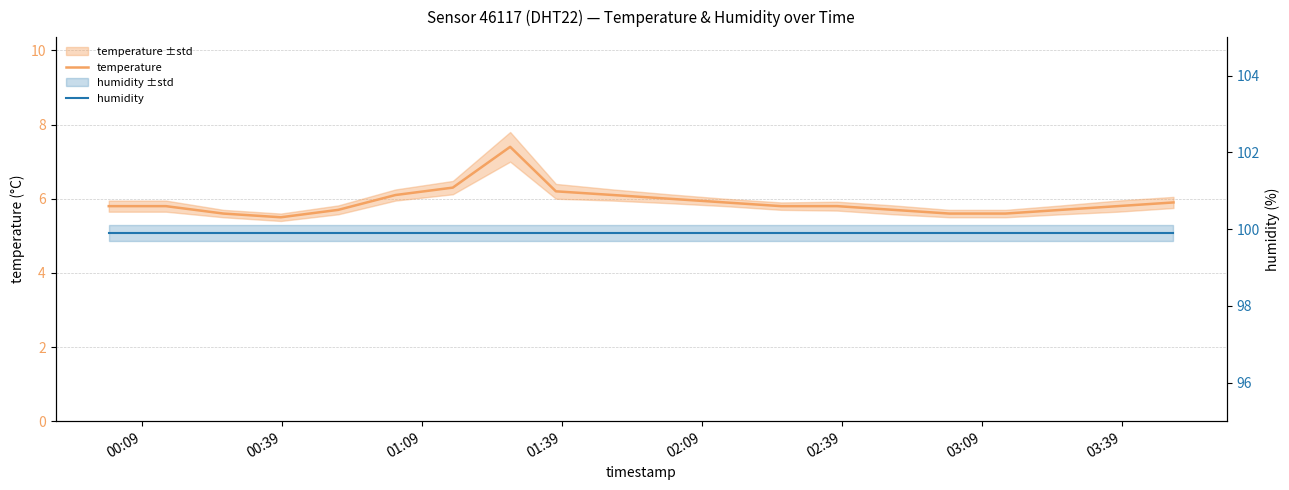

What is the difference between the second highest and second lowest values in the temperature series?

0.7